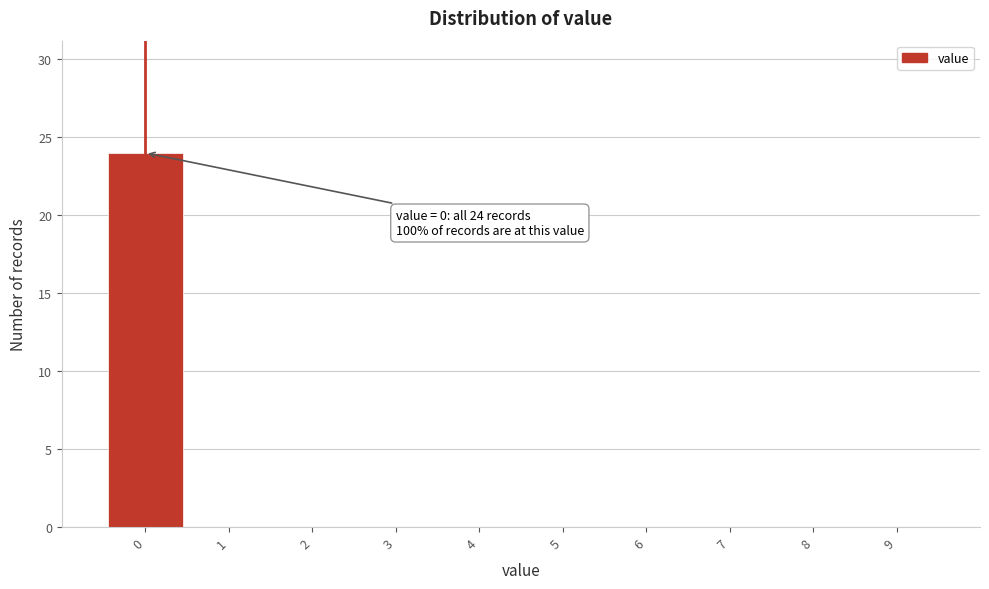

Reading right to left, transcribe all the data shown in this chart.

9=0	8=0	7=0	6=0	5=0	4=0	3=0	2=0	1=0	0=24